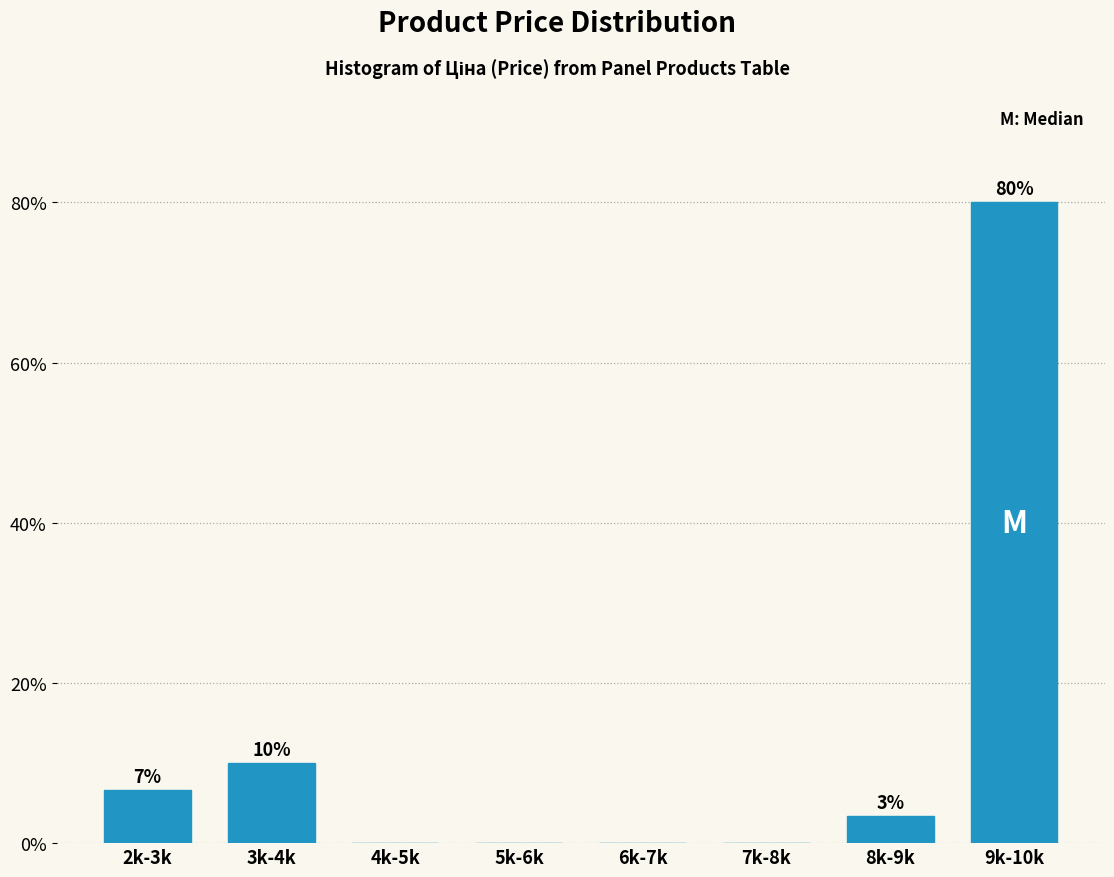

What is the change in value from 4k-5k to 9k-10k?

+80.0